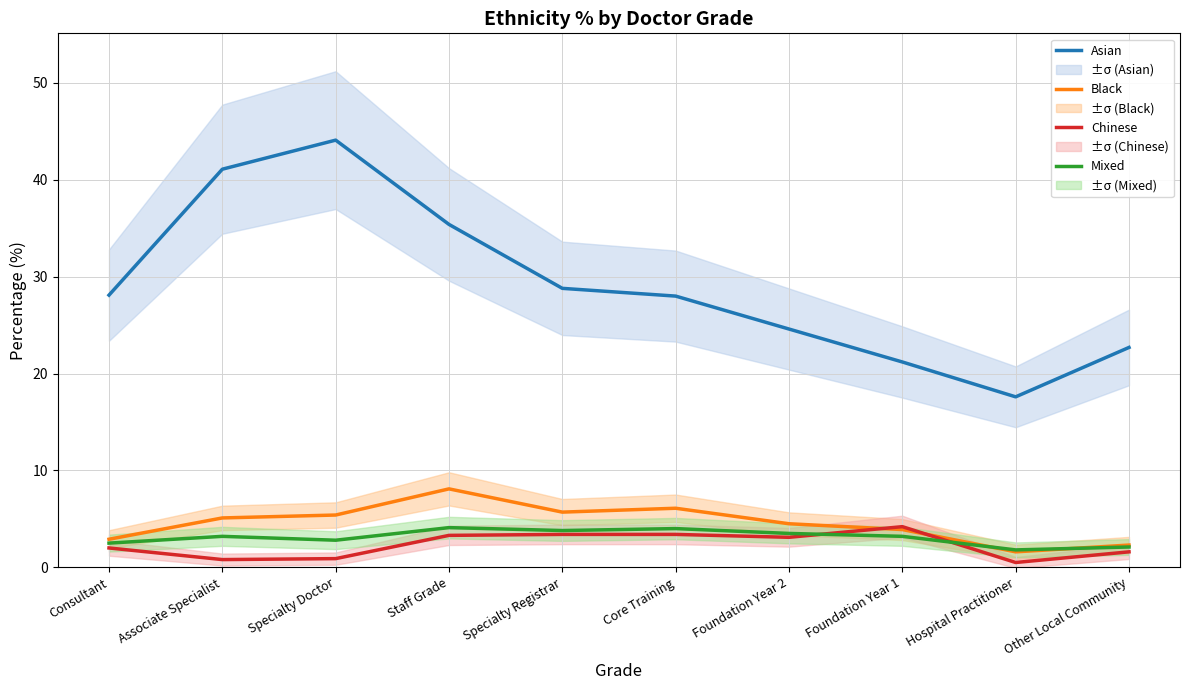

How many categories are shown in the chart?

10